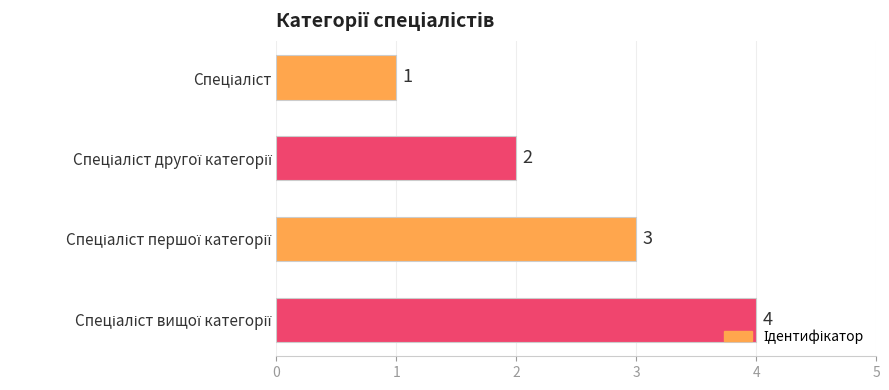

What is the difference between the maximum and minimum values?

3